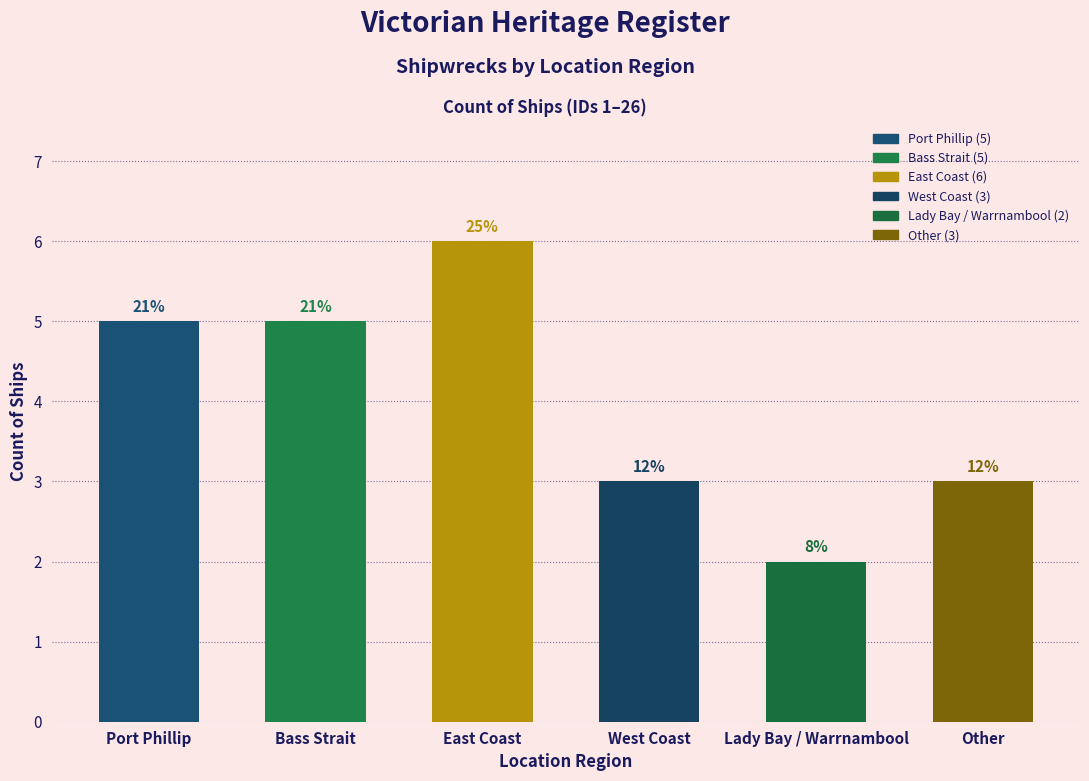

How many bars are there in total?

6